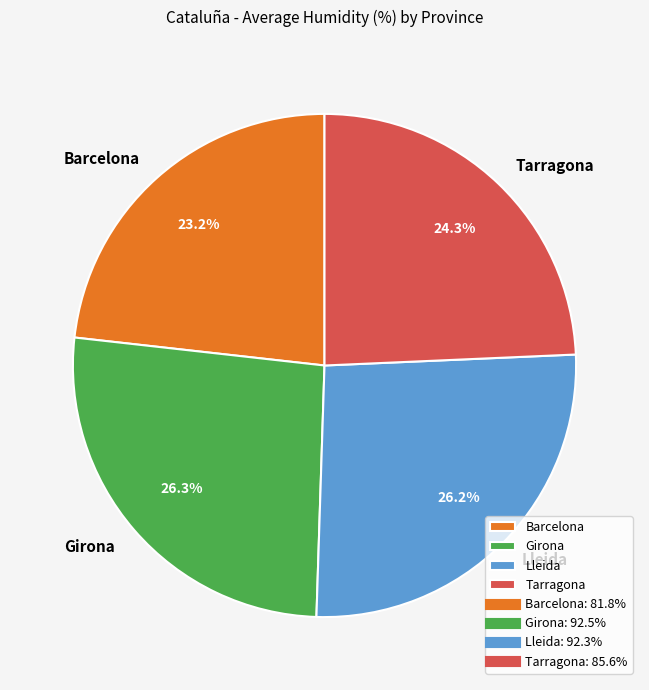

Which has a higher value, Barcelona or Lleida?

Lleida